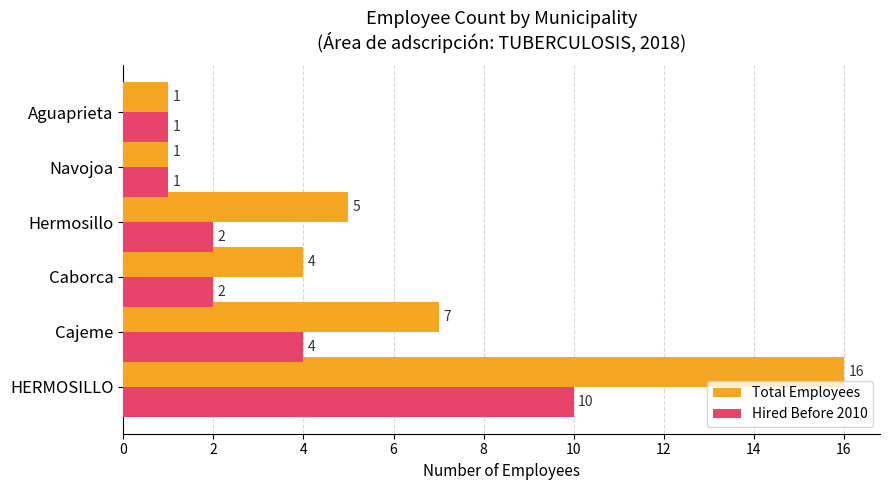

What is the sum of the Total Employees values at Hermosillo and Cajeme?

12